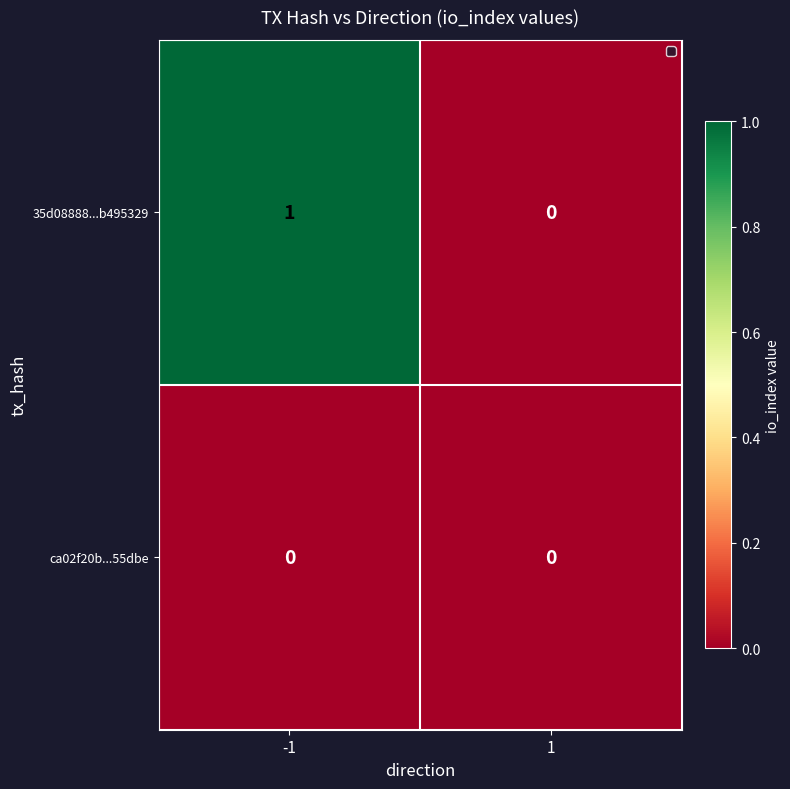

Which series has the largest total across all categories?

35d08888...b495329